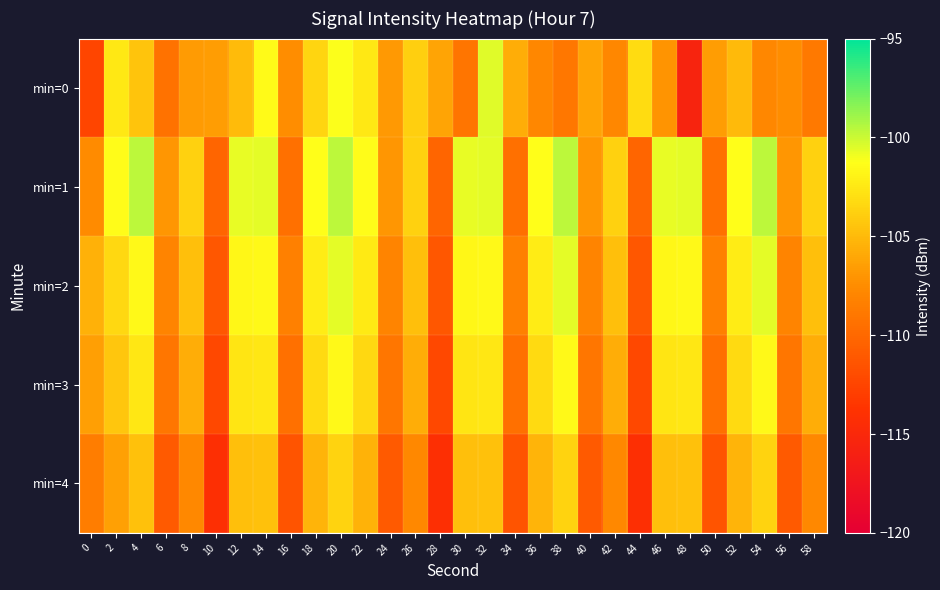

What is the difference between the highest and lowest values at 22?

4.0